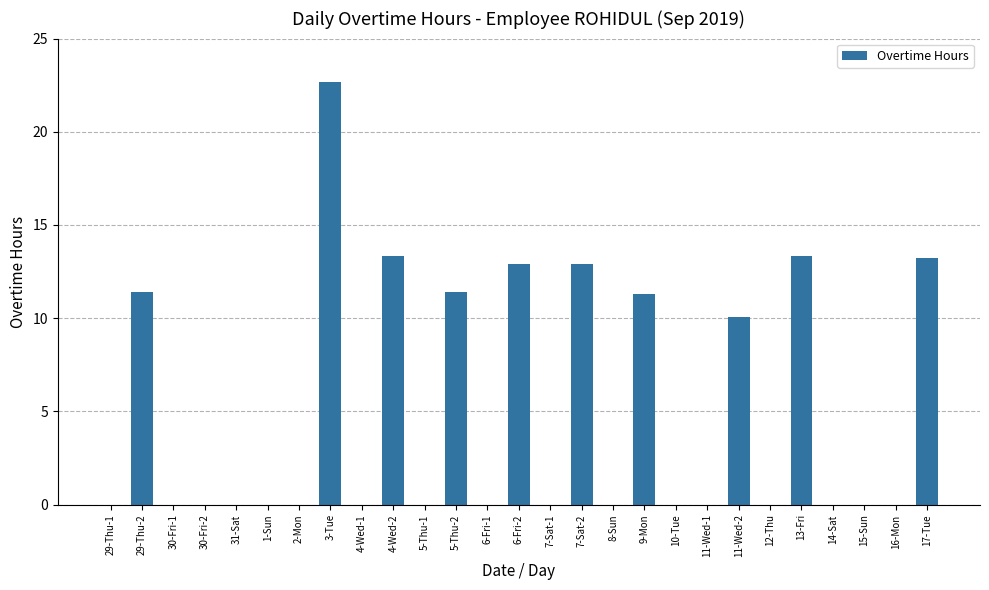

The chart shows a value of 22.7 at 3-Tue. True or false?

True